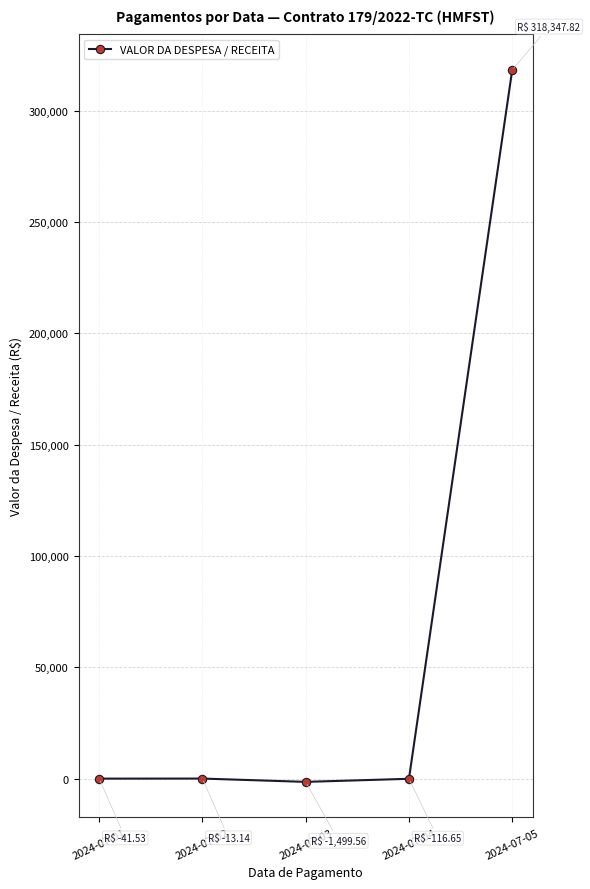

Count the number of data series in this chart.

1